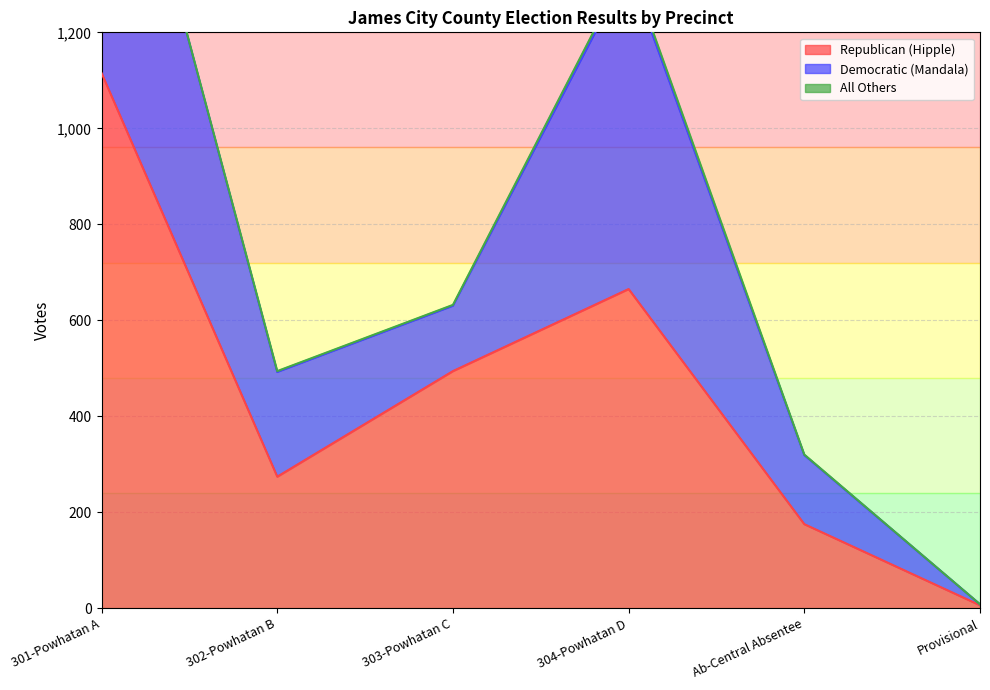

What is the label of the 5th point from the right?

302-Powhatan B